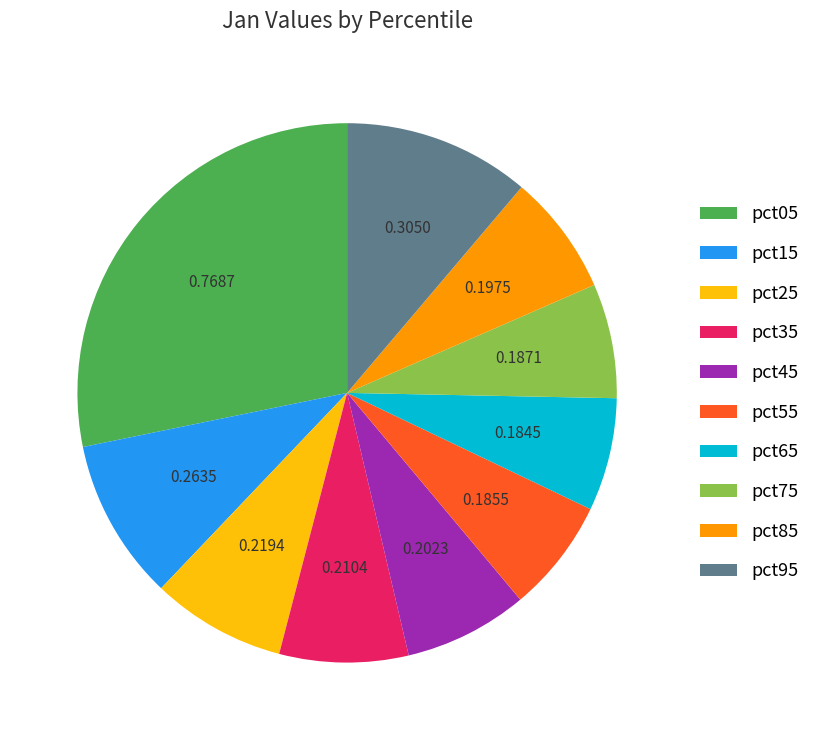

Which slice is the largest?

pct05